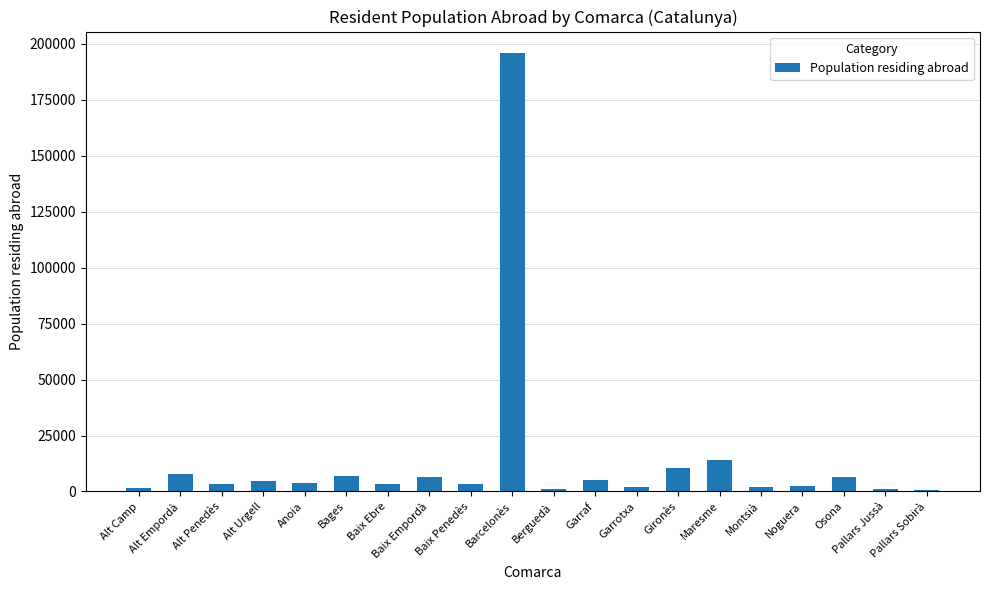

Does the chart contain stacked bars?

No